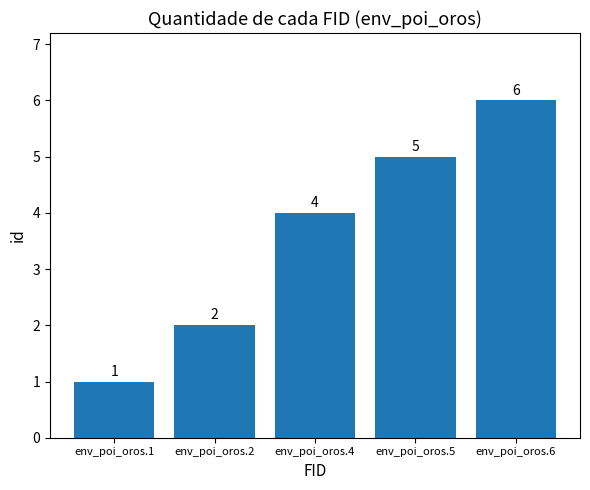

List the labels in order of value, smallest first.

env_poi_oros.1, env_poi_oros.2, env_poi_oros.4, env_poi_oros.5, env_poi_oros.6